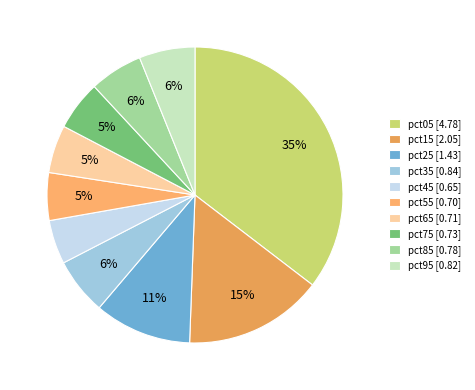

To the nearest percent, what is the average slice percentage?

10%